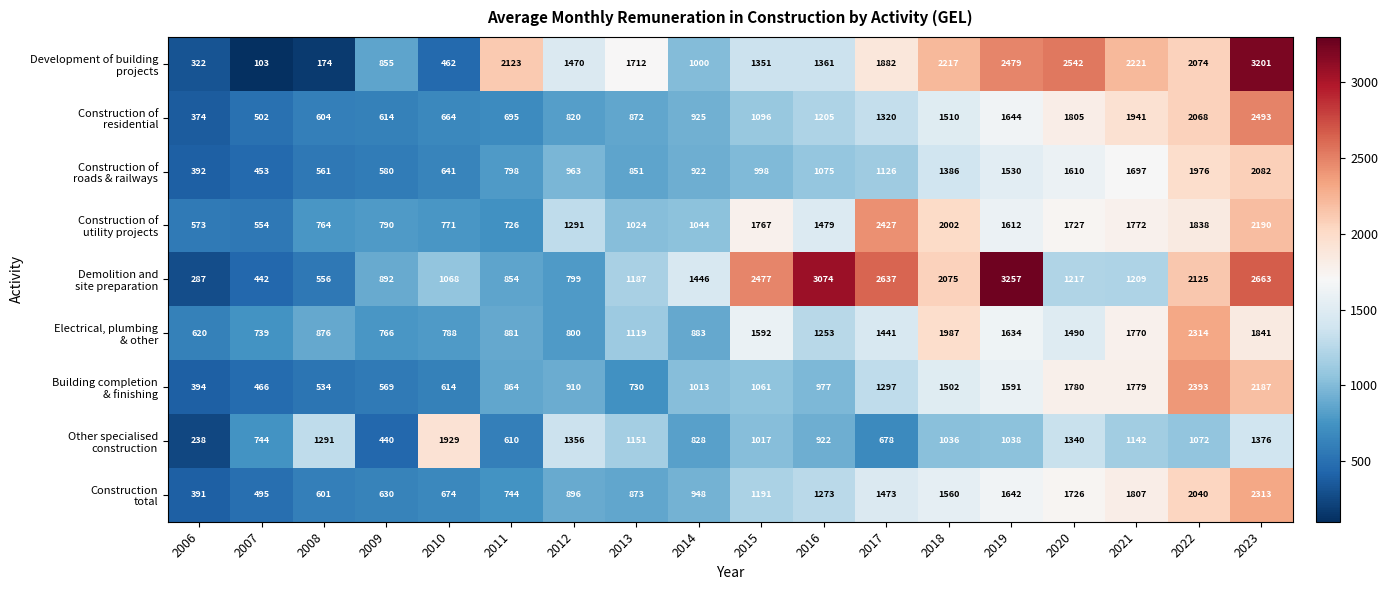

What is the smallest value displayed?

103